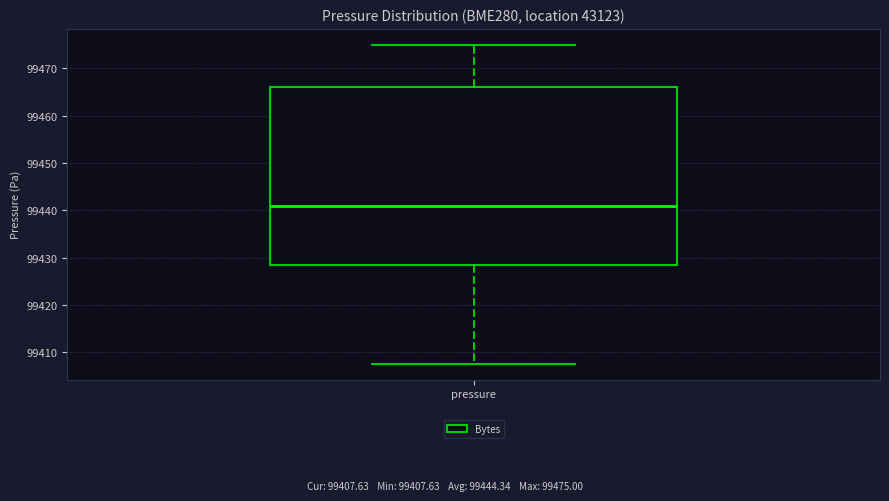

Read this box plot against the y-axis: the position of the median line, the range covered by the box, and the ends of both whiskers. The values are not printed on the chart, so give them approximately, as read against the axis.

median 99441, box 99428 to 99466, whiskers 99408 to 99475